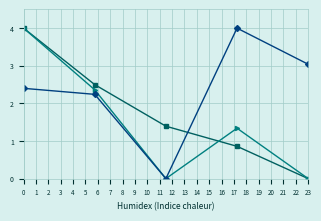

What is the maximum value shown in the chart?

4.0